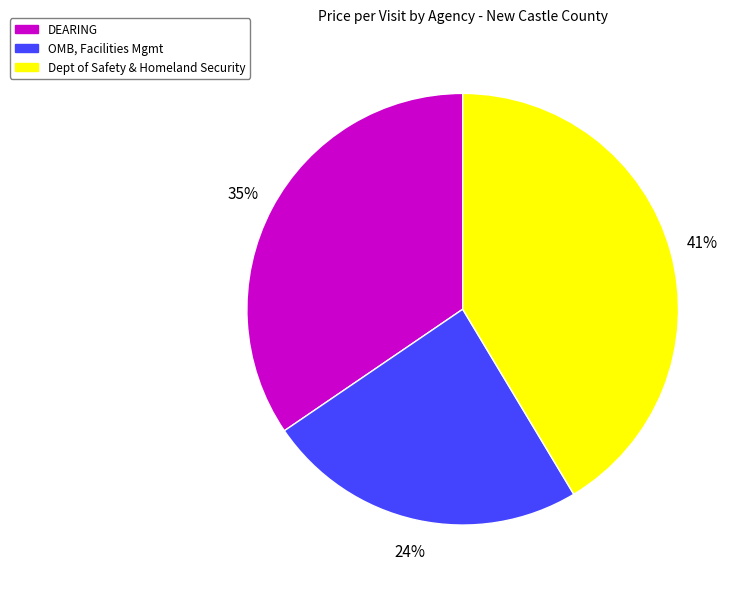

To the nearest percent, what is the difference between the largest and smallest slice percentages?

17%